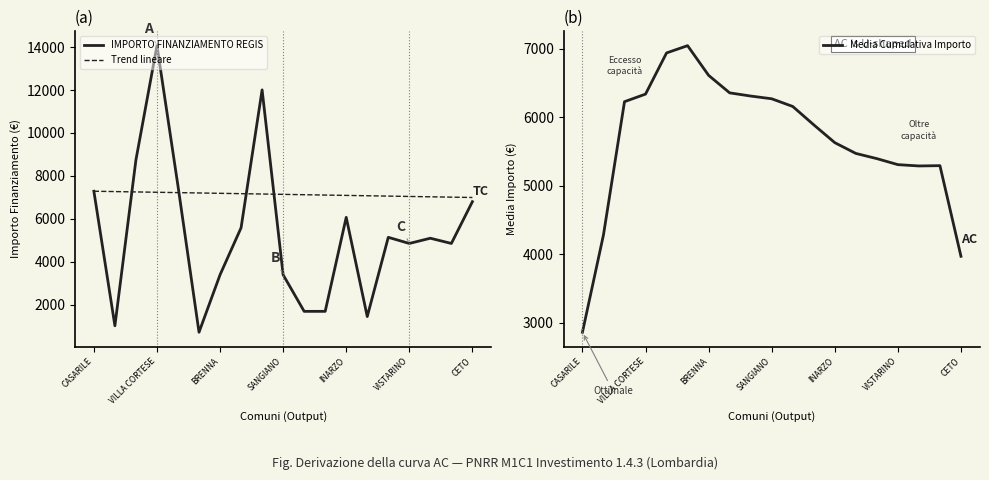

What is the minimum value for Trend lineare?

6998.4